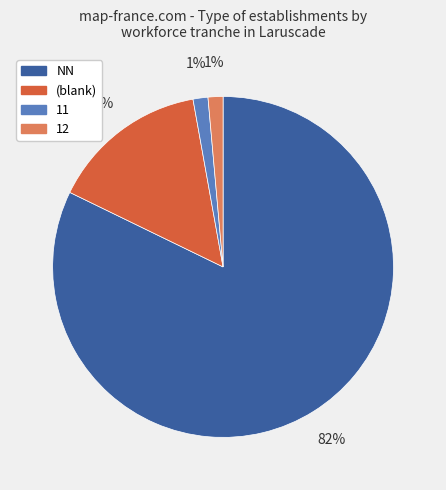

To the nearest percent, what is the average slice percentage?

25%